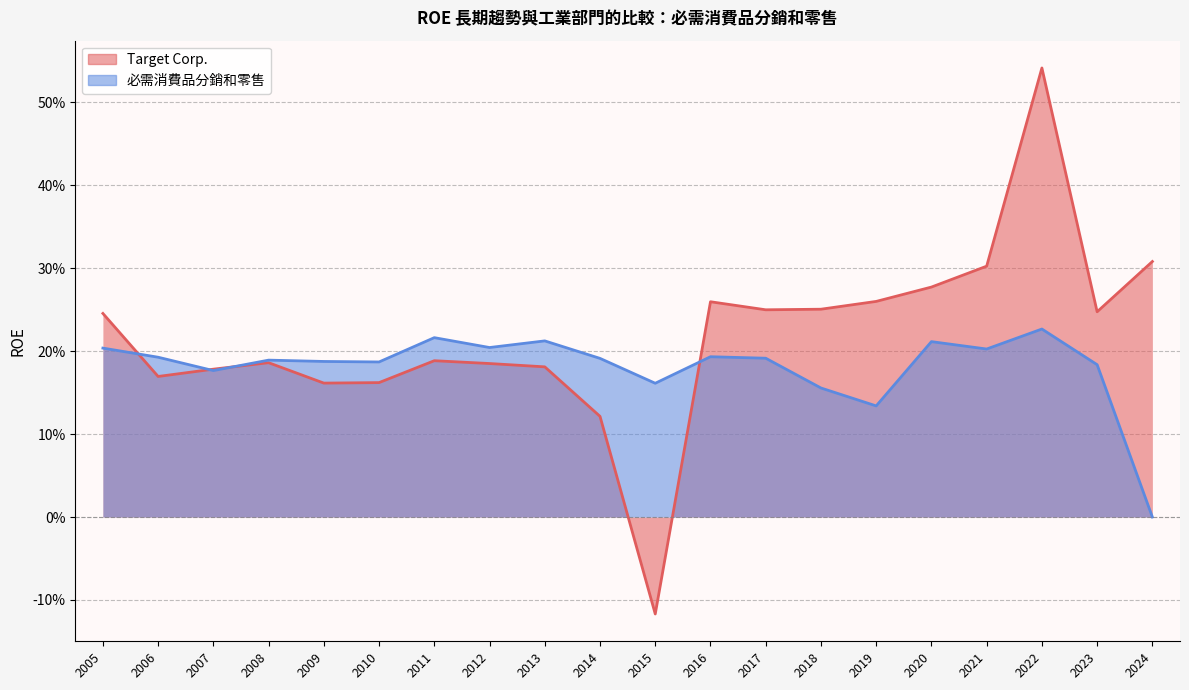

How many times do 必需消費品分銷和零售 and Target Corp. cross each other?

4